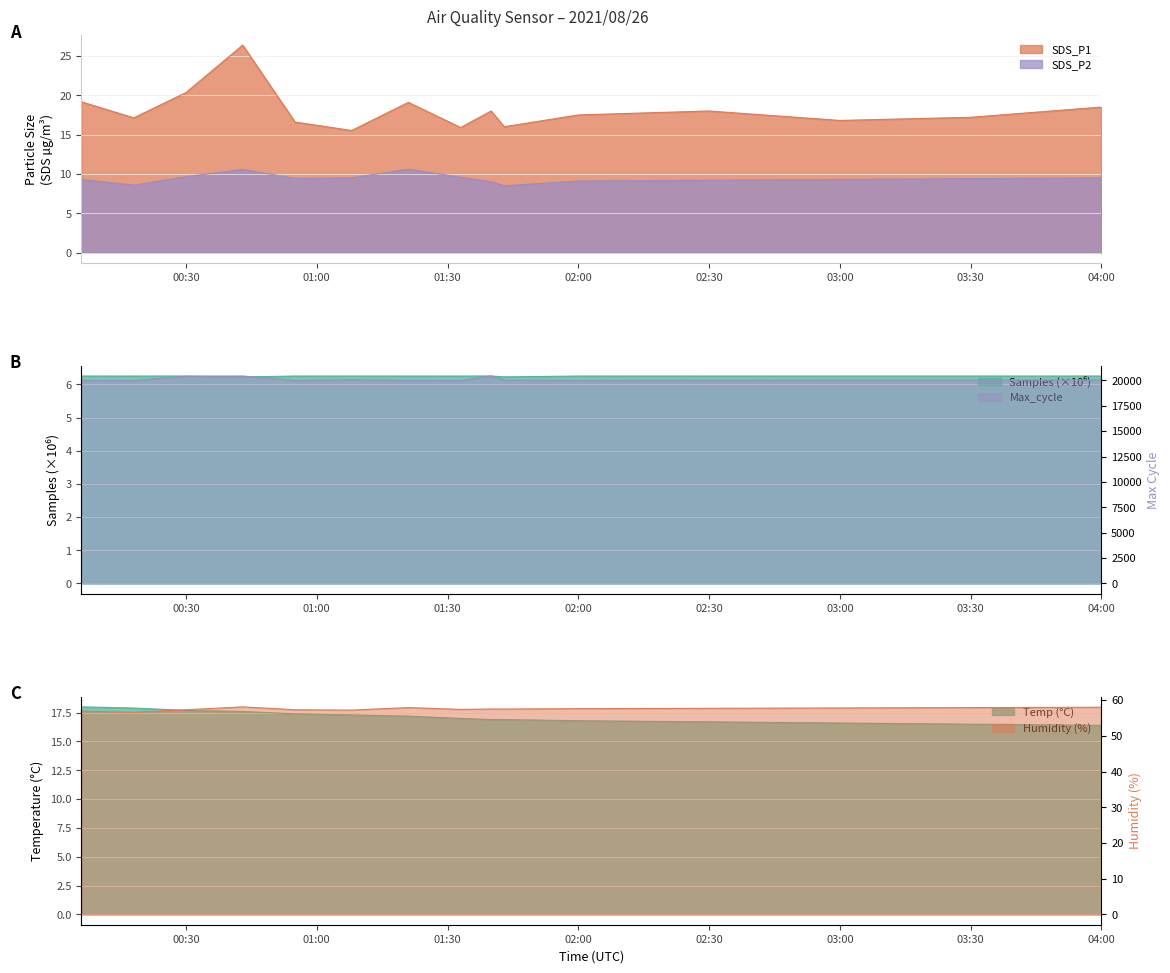

Where is Temp nearest to the value 17?

2021/08/26 01:33